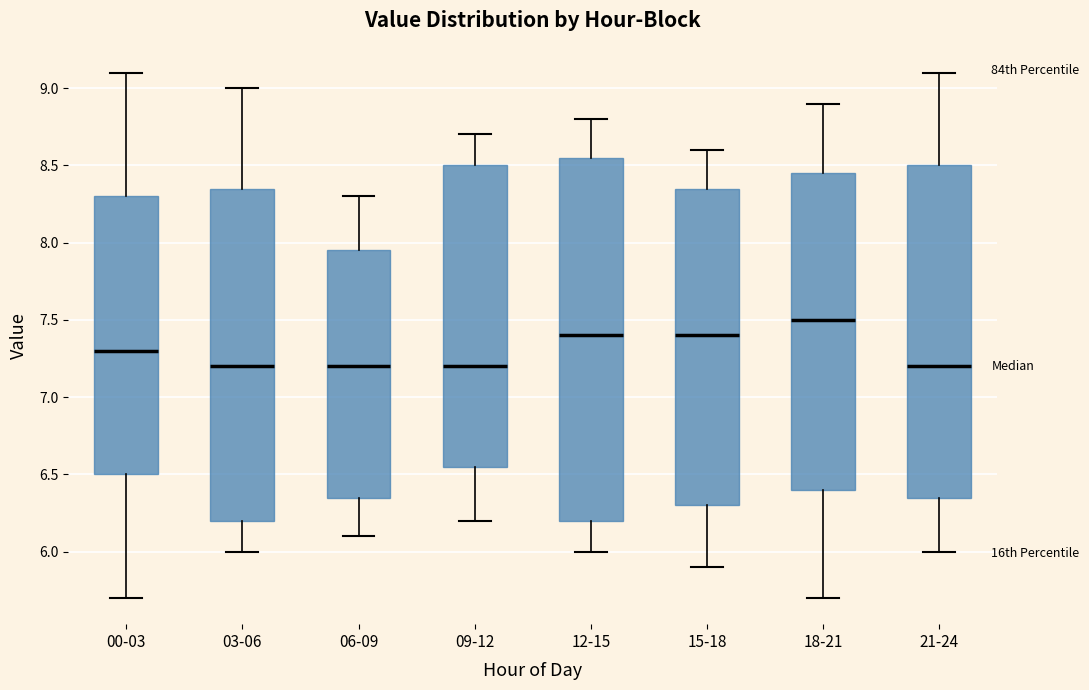

Reading left to right, transcribe this box plot: for each box, give where its median line is, the range the box spans, and where its two whiskers end, as read against the y-axis. The values are not printed on the chart, so give them approximately, as read against the axis.

00-03: median 7.30, box 6.50 to 8.30, whiskers 5.70 to 9.10
03-06: median 7.20, box 6.20 to 8.35, whiskers 6.00 to 9.00
06-09: median 7.20, box 6.35 to 7.95, whiskers 6.10 to 8.30
09-12: median 7.20, box 6.55 to 8.50, whiskers 6.20 to 8.70
12-15: median 7.40, box 6.20 to 8.55, whiskers 6.00 to 8.80
15-18: median 7.40, box 6.30 to 8.35, whiskers 5.90 to 8.60
18-21: median 7.50, box 6.40 to 8.45, whiskers 5.70 to 8.90
21-24: median 7.20, box 6.35 to 8.50, whiskers 6.00 to 9.10